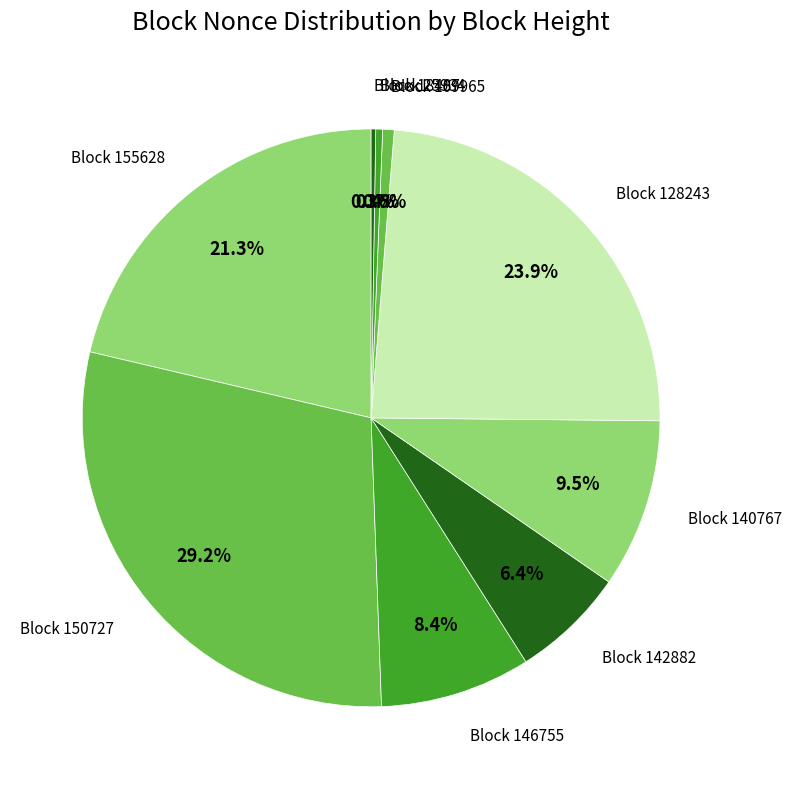

Rank the categories by value from lowest to highest.

201459, 18487, 25934, 109965, 142882, 146755, 140767, 155628, 128243, 150727